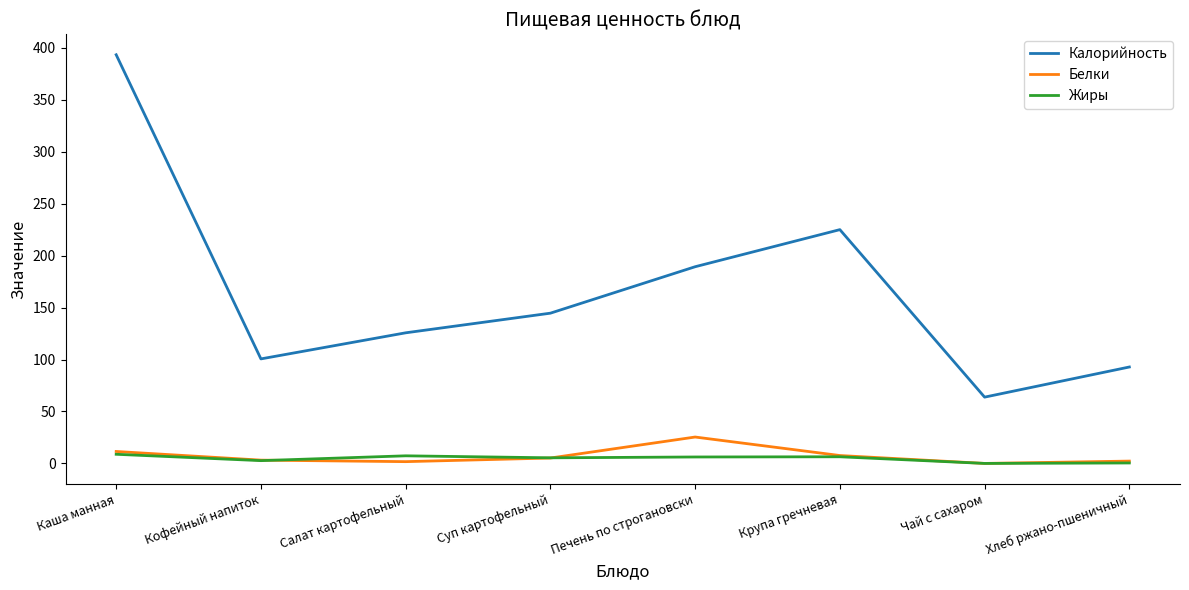

What is the maximum value shown in the chart?

393.3